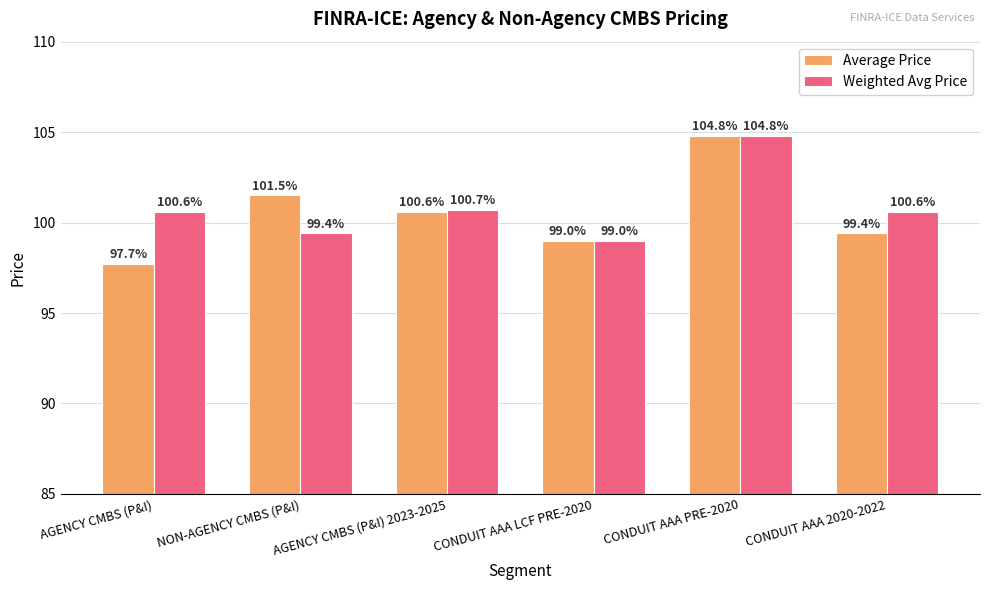

Between NON-AGENCY CMBS (P&I) and CONDUIT AAA 2020-2022, which series saw the biggest shift?

Average Price